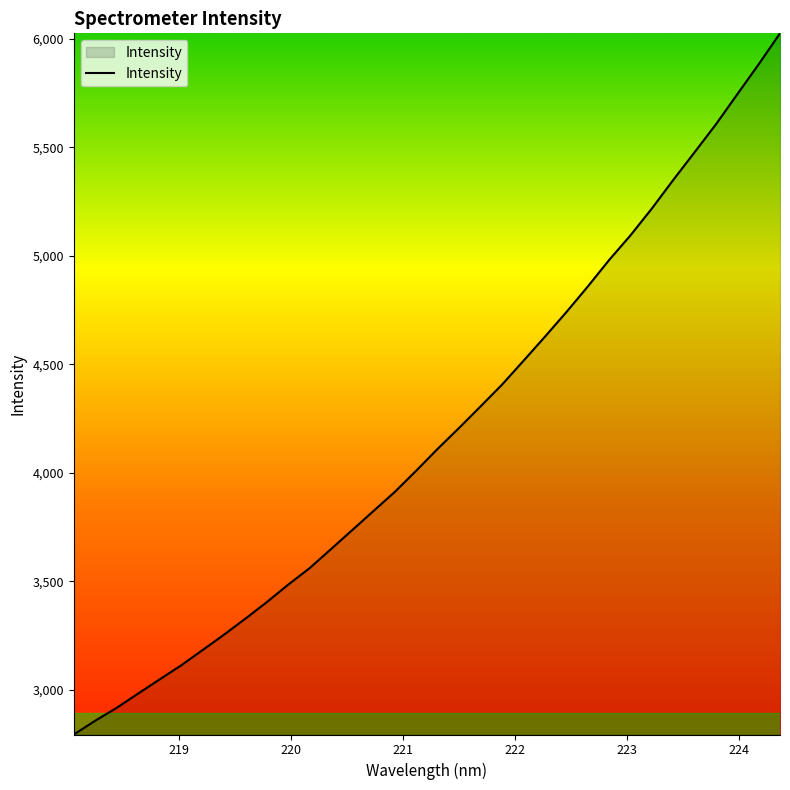

What is the smallest value displayed?

2794.4